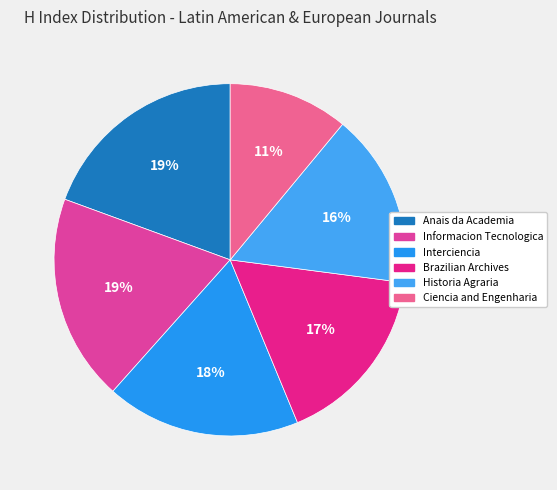

True or false: Informacion Tecnologica accounts for 12% of the total.

False